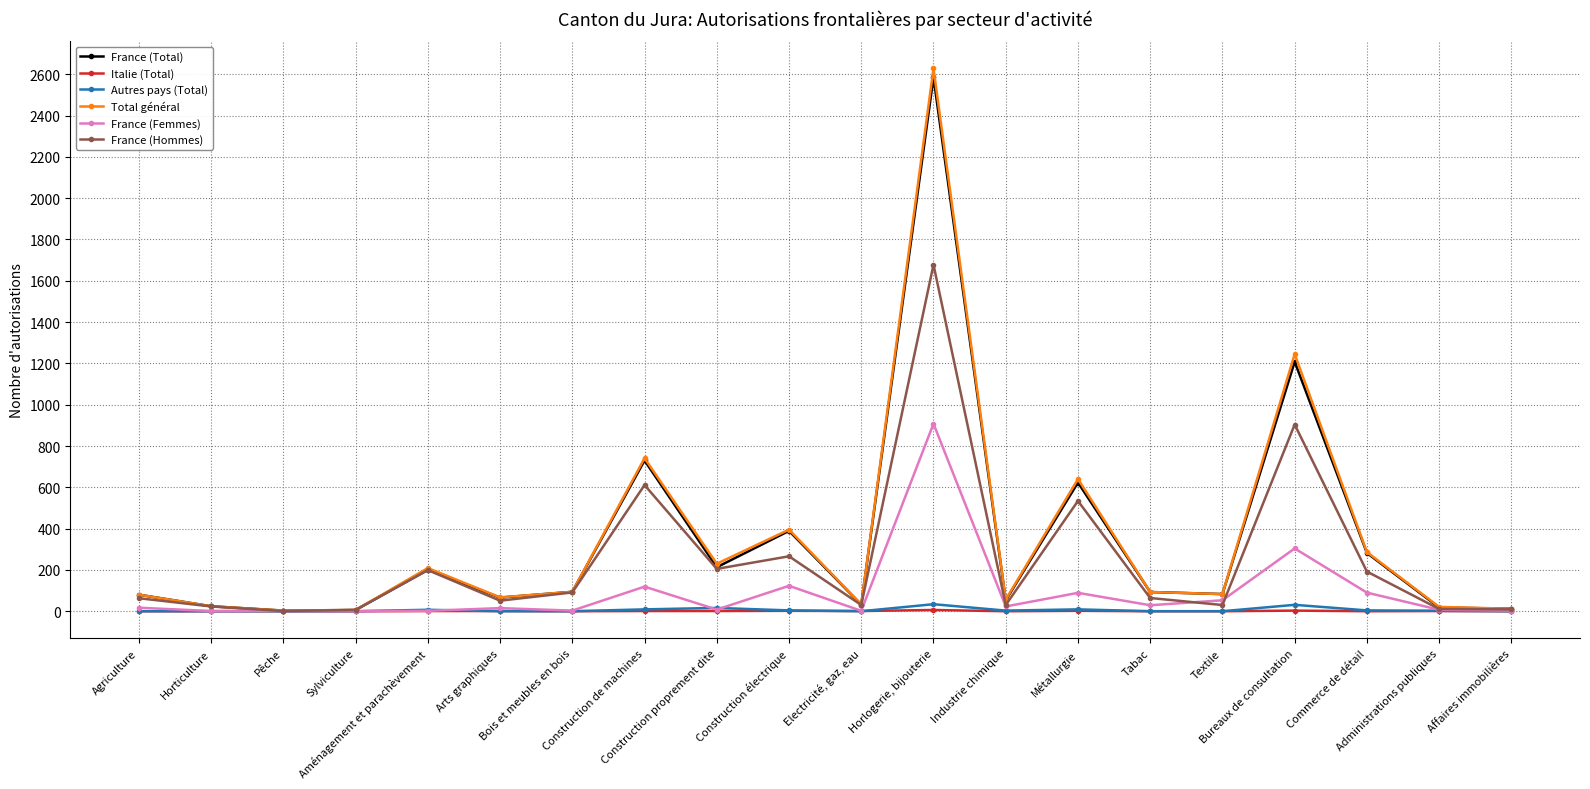

Where does the Total général series first go above 93?

Aménagement et parachèvement